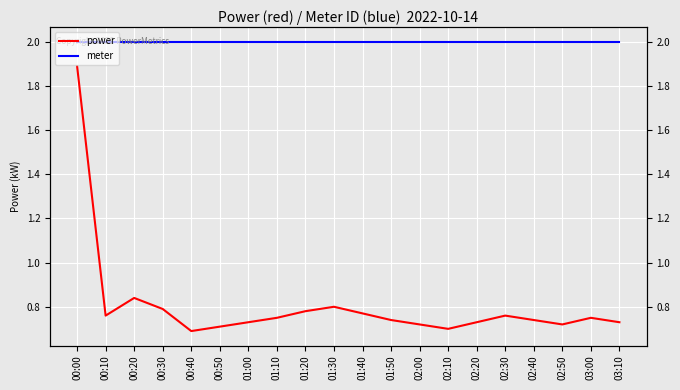

What is the sum of all meter values?

40.0